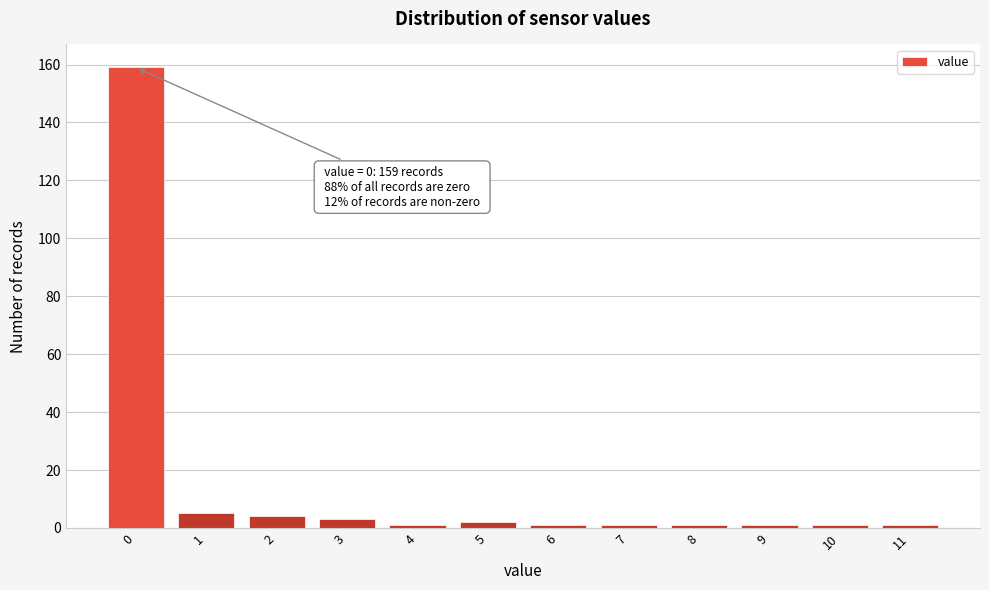

Reading left to right, transcribe all the data shown in this chart.

0=159	1=5	2=4	3=3	4=1	5=2	6=1	7=1	8=1	9=1	10=1	11=1